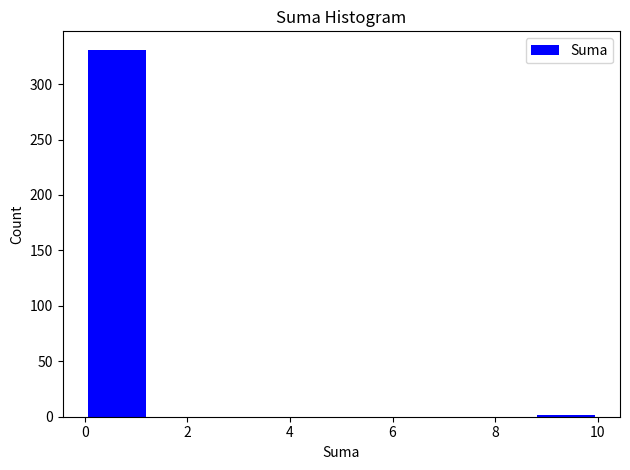

Reading left to right, list every bar in this chart as the range it spans on the x-axis followed by its height. Neither the bar edges nor the heights are printed on the chart, so give them approximately, as read against the axes.

0.00 to 1.25: 330
1.25 to 2.50: 0
2.50 to 3.75: 0
3.75 to 5.00: 0
5.00 to 6.25: 0
6.25 to 7.50: 0
7.50 to 8.75: 0
8.75 to 10.00: under 5